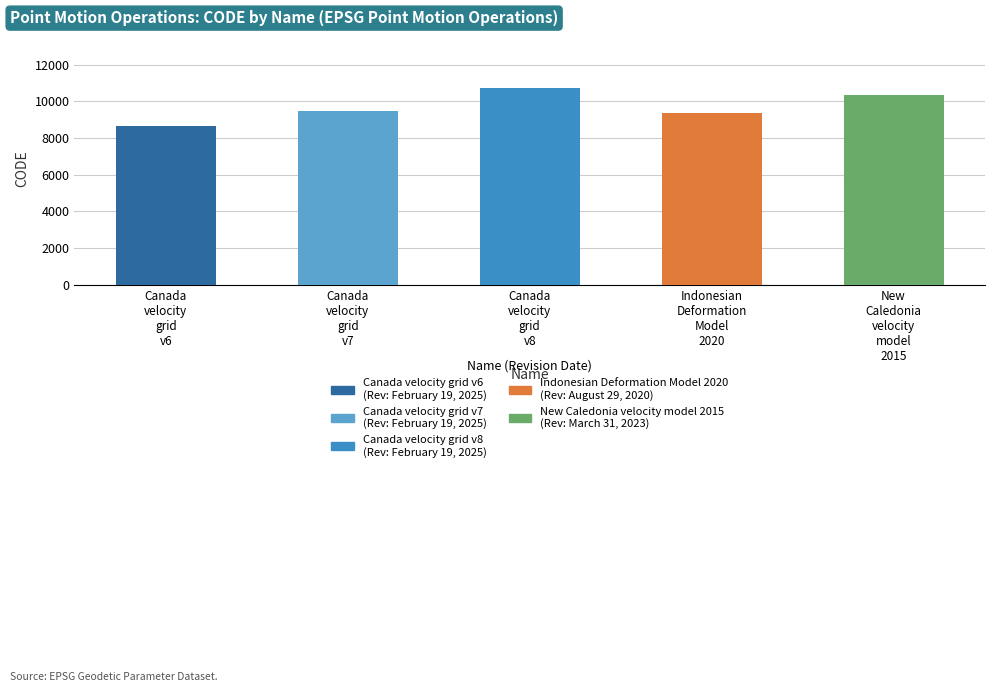

How many distinct data groups are displayed?

1